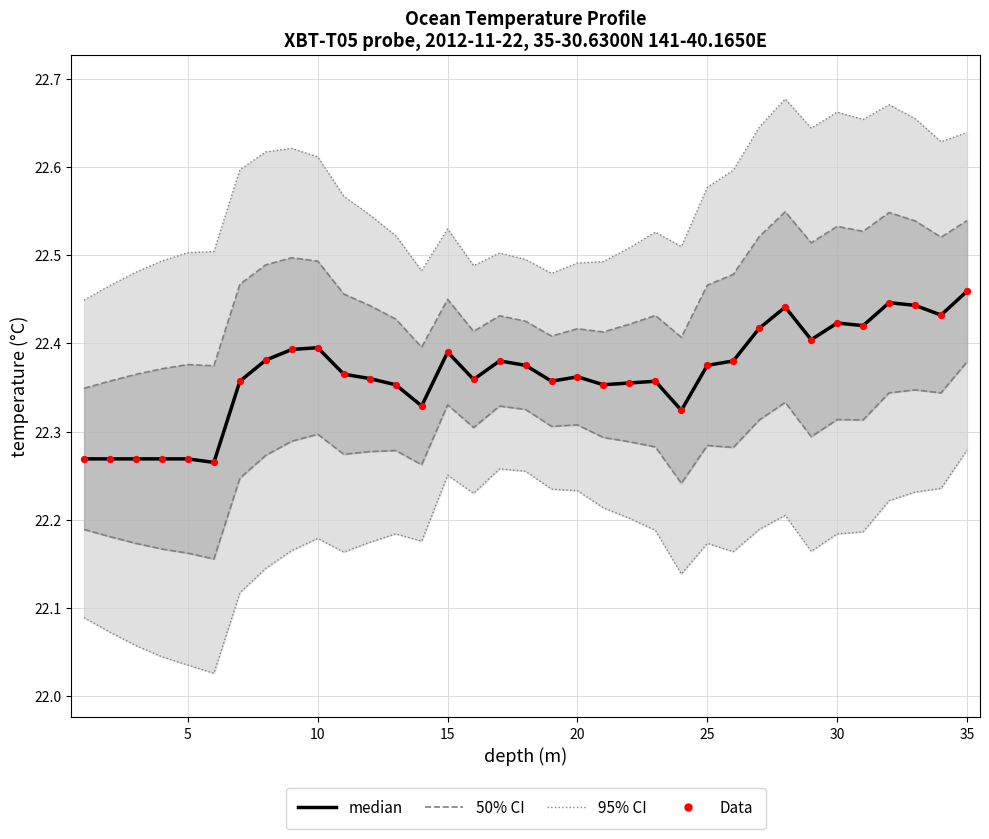

At how many categories does at least one series exceed 22?

35